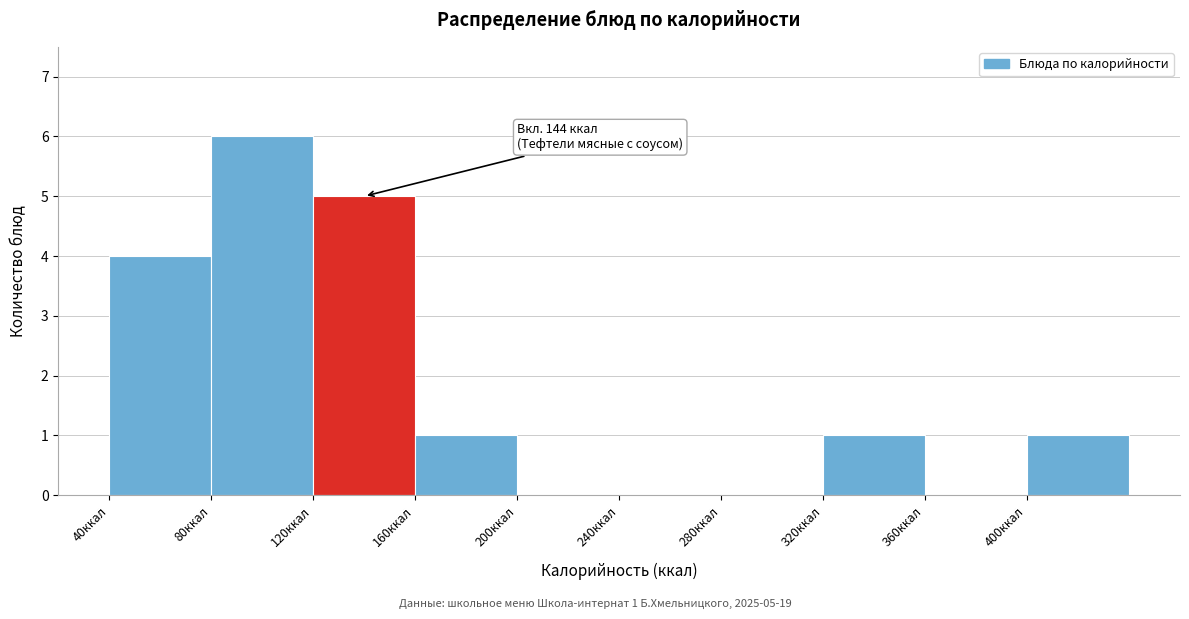

Which range on the x-axis has the tallest bar?

80 to 120